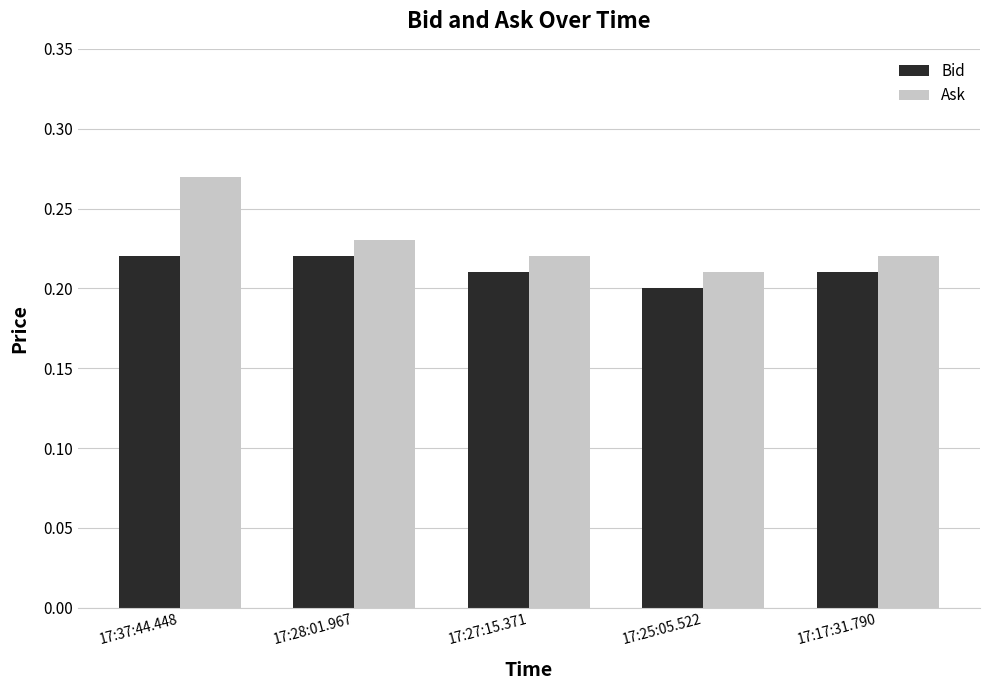

What is the total value across all series at 17:28:01.967?

0.5